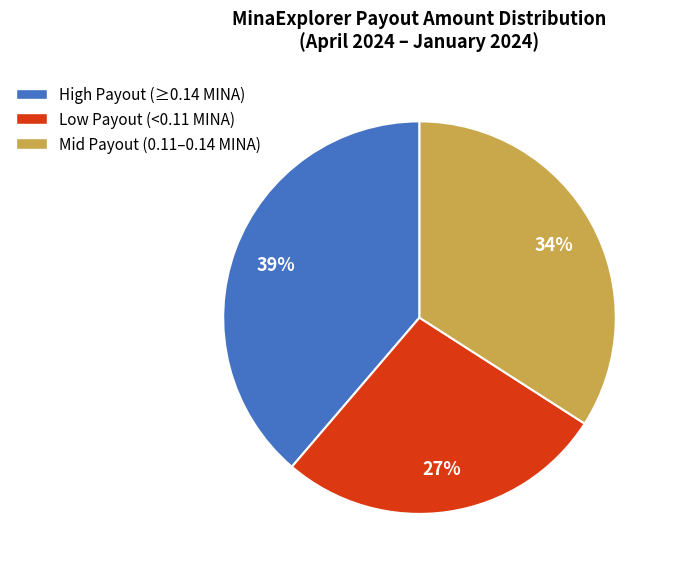

Do Mid Payout (0.11–0.14 MINA) and High Payout (≥0.14 MINA) together represent more than half of the pie?

Yes